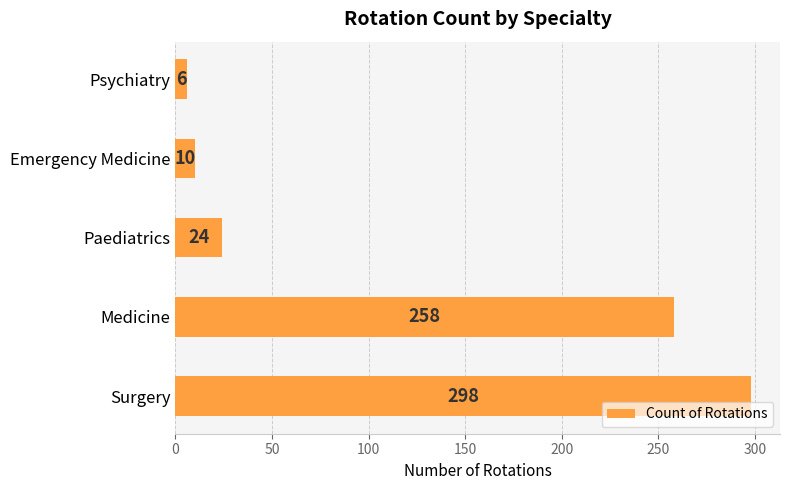

Reading bottom to top, extract all data points from this chart.

Surgery=298	Medicine=258	Paediatrics=24	Emergency Medicine=10	Psychiatry=6